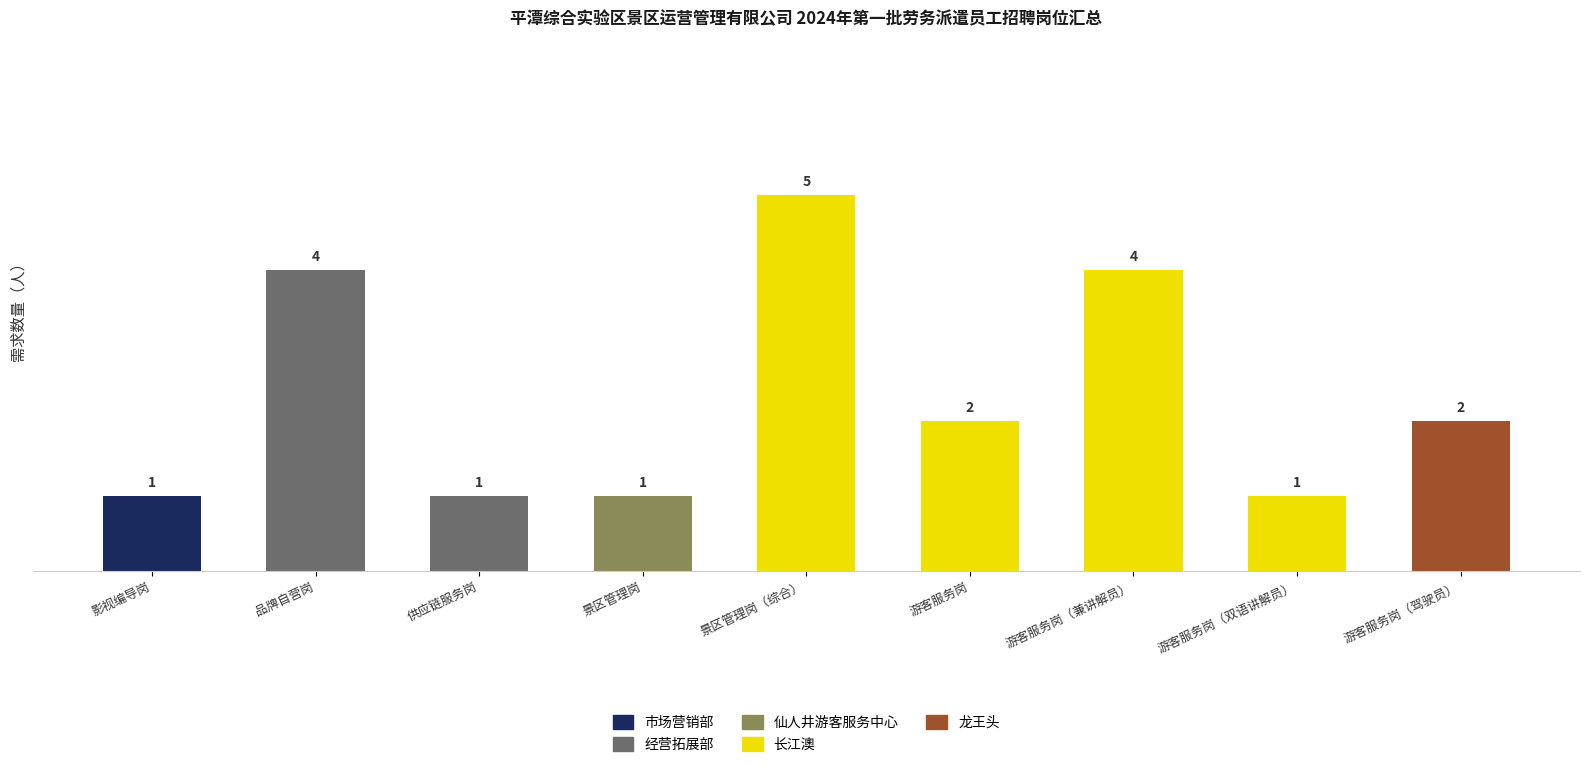

How many values are between 1 and 4?

8